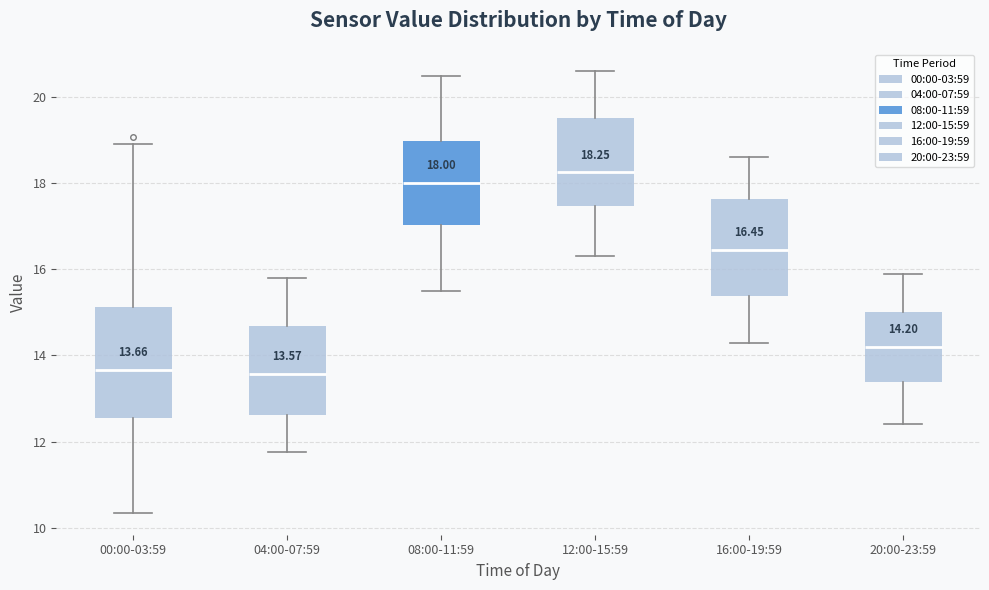

Which box is the tallest, from its lower edge to its upper edge?

00:00-03:59